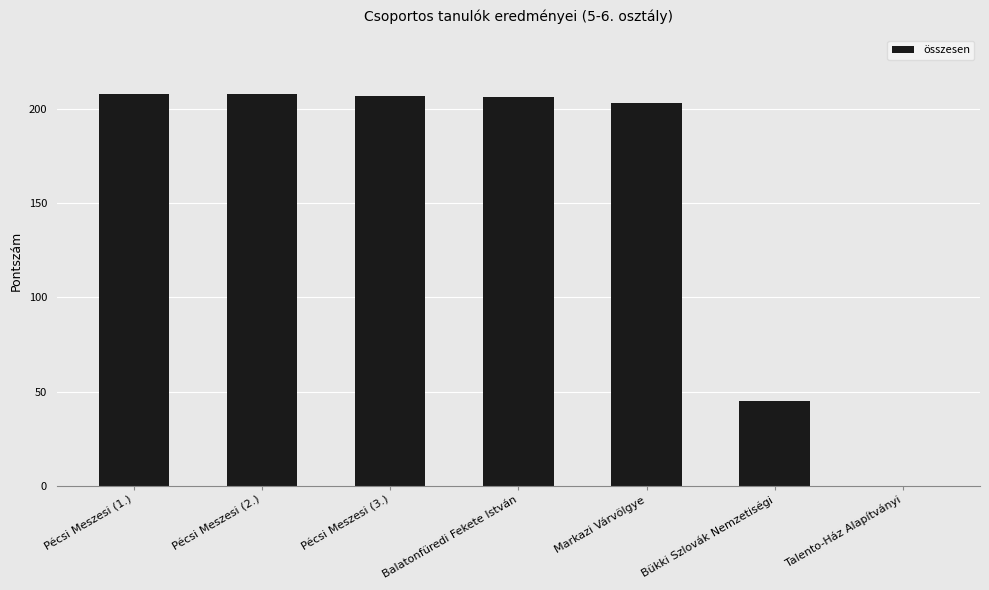

What is the sum of the values at Pécsi Meszesi (2.) and Pécsi Meszesi (1.)?

416.0